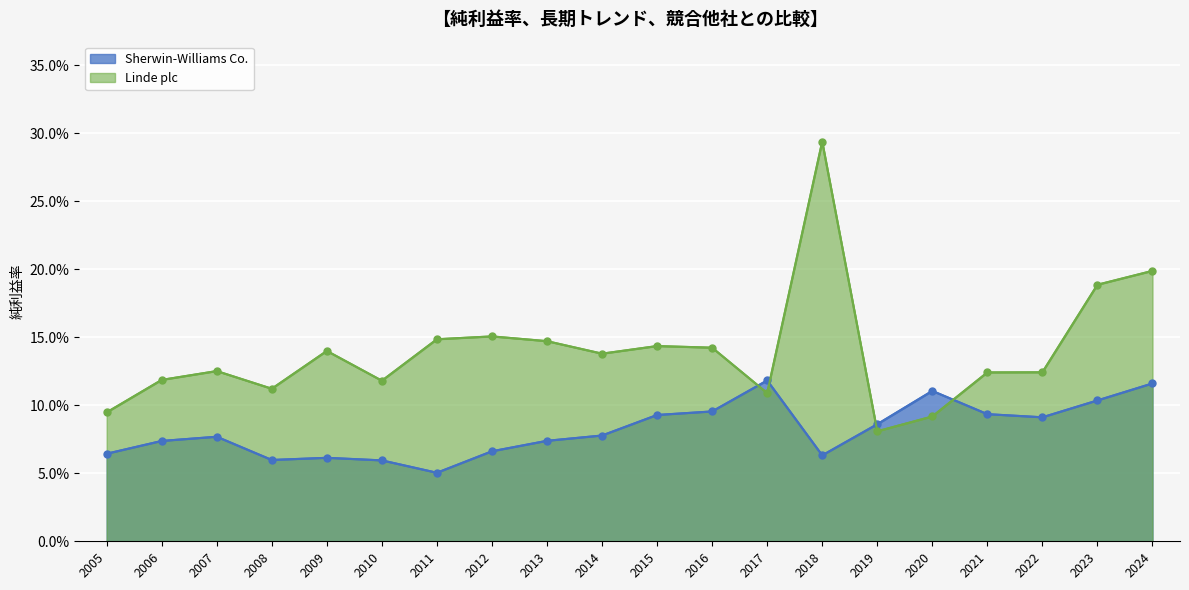

What is the value of the Linde plc point at the 3rd from the left?

0.1